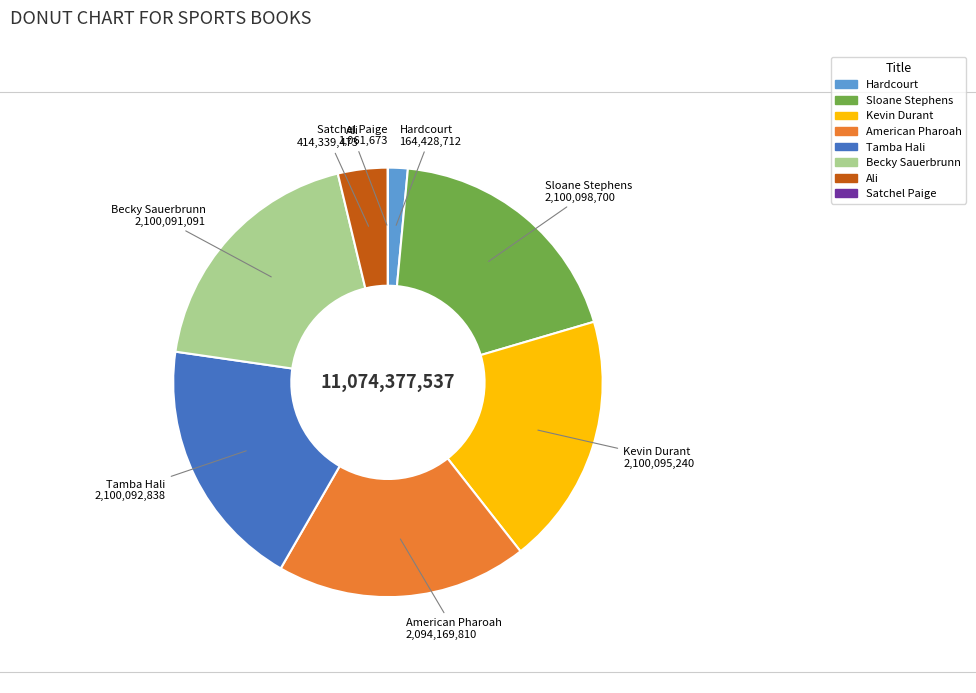

Which has a higher value, Tamba Hali or Ali?

Tamba Hali